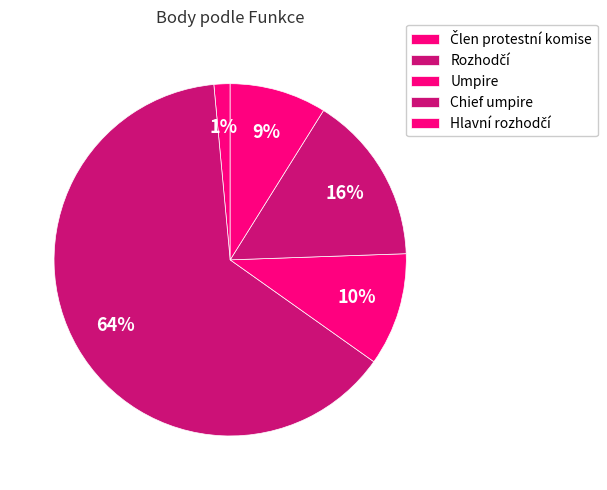

How many segments does this pie chart have?

5